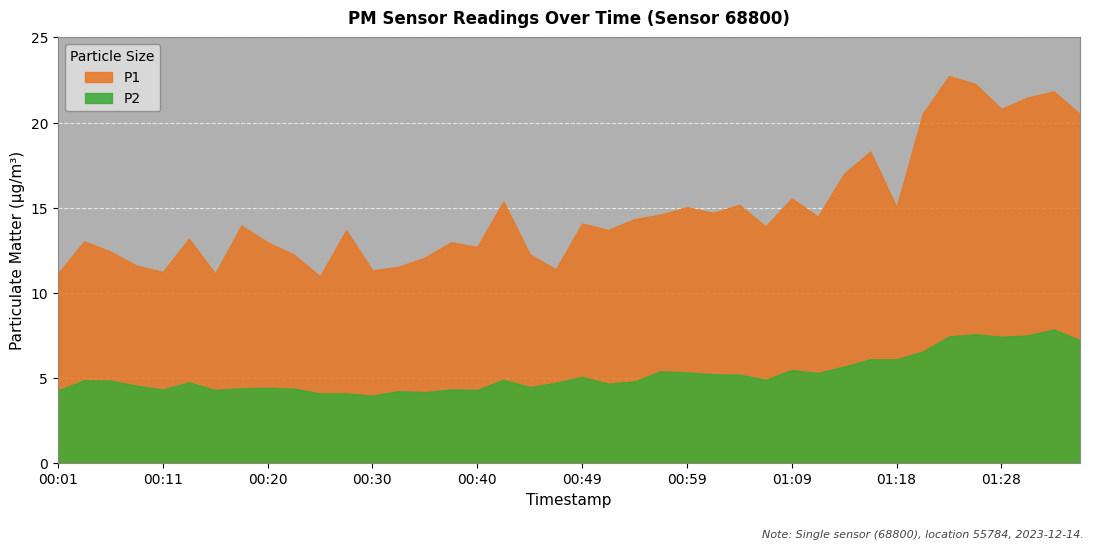

The P2 series shows 4.8 at 00:06. True or false?

True